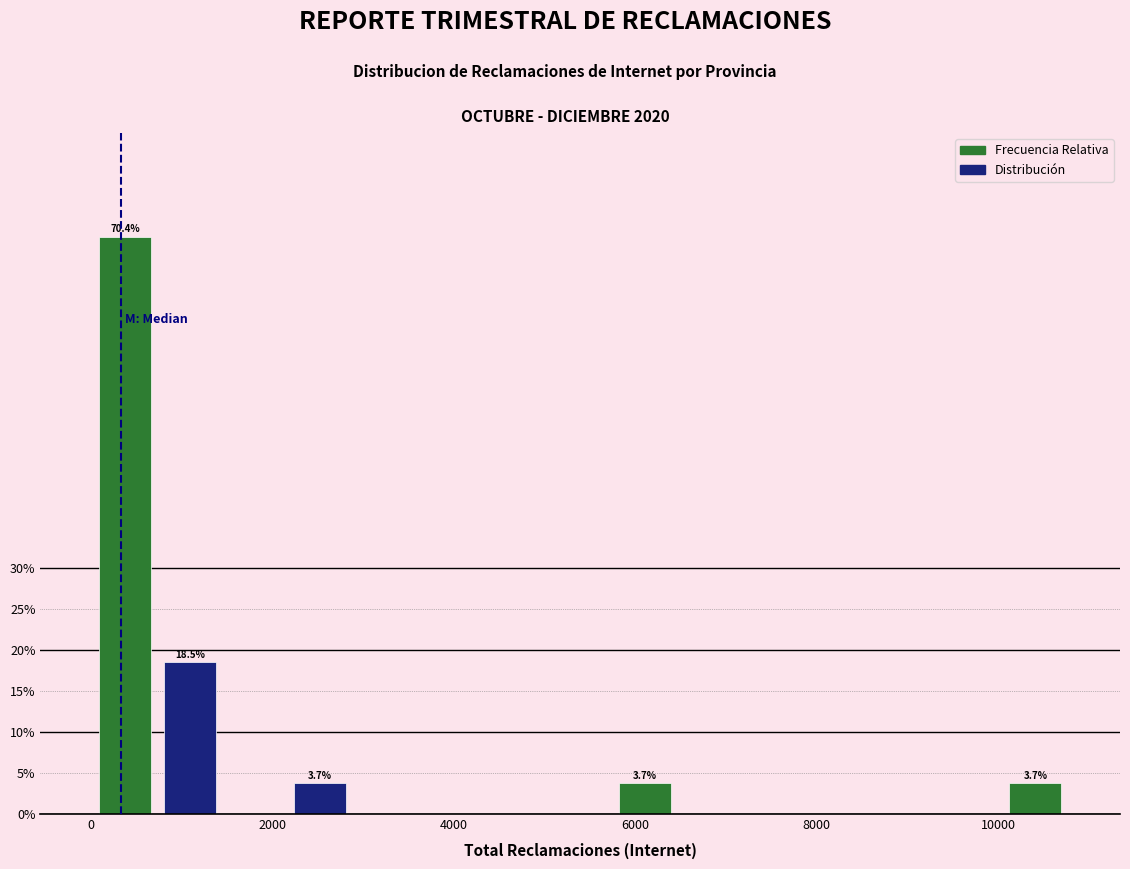

Read against the x-axis, roughly where is the centre of the tallest bar?

400